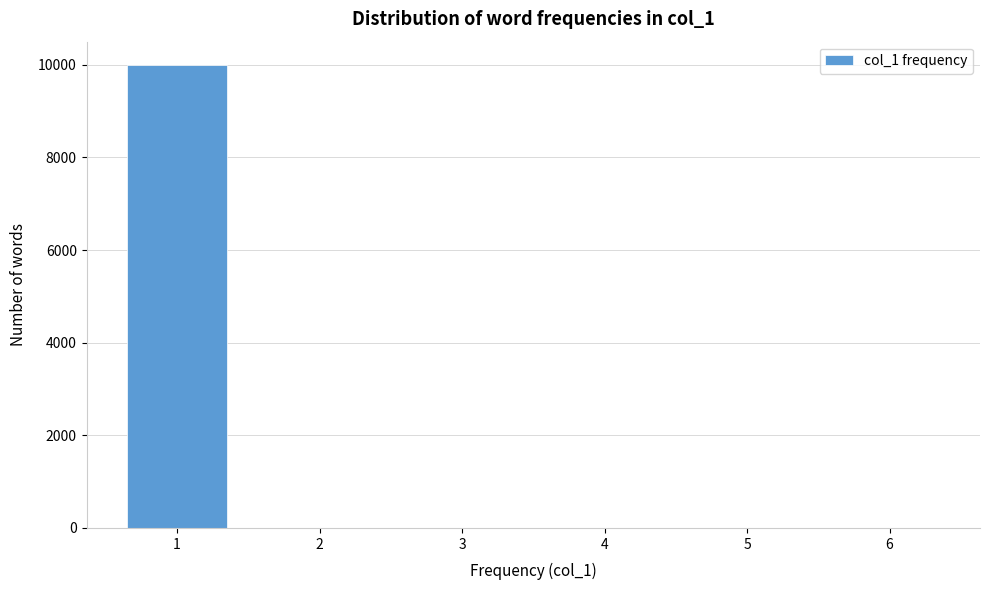

Reading left to right, what are all the values shown in this chart?

1=10000	2=0	3=0	4=0	5=0	6=0